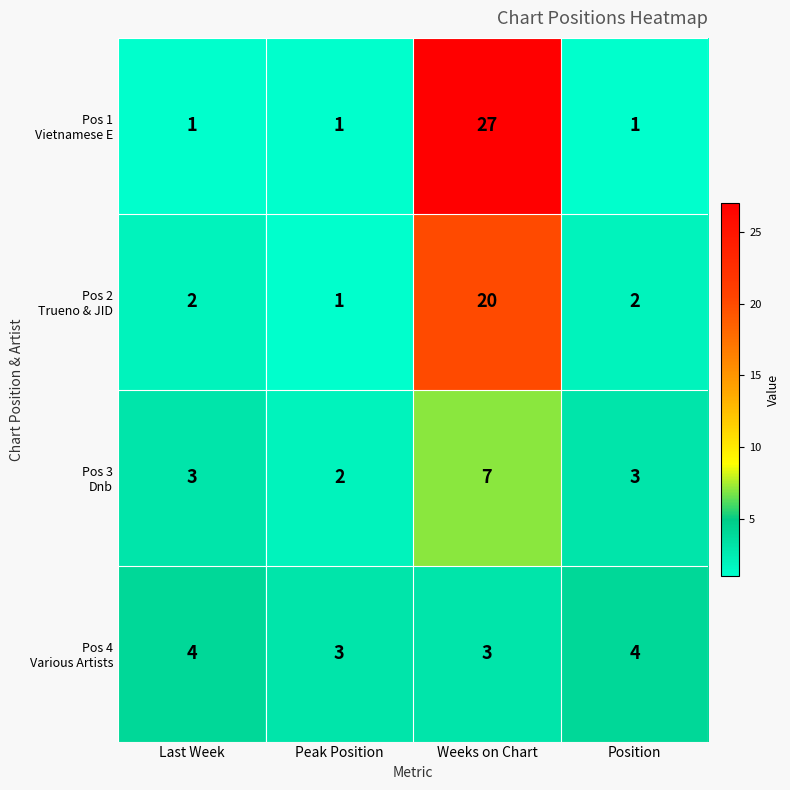

At which category is the sum across all series the highest?

Weeks on Chart